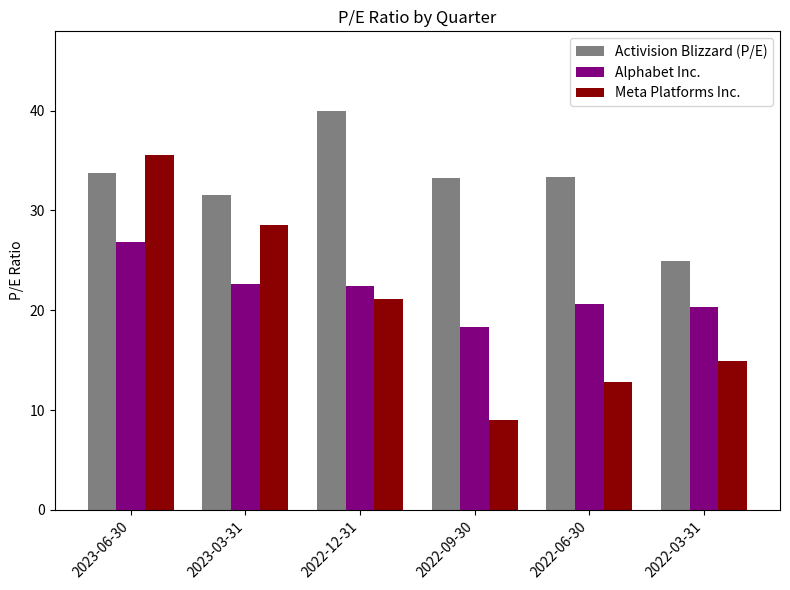

Which category has the highest value in the Alphabet Inc. series?

2023-06-30